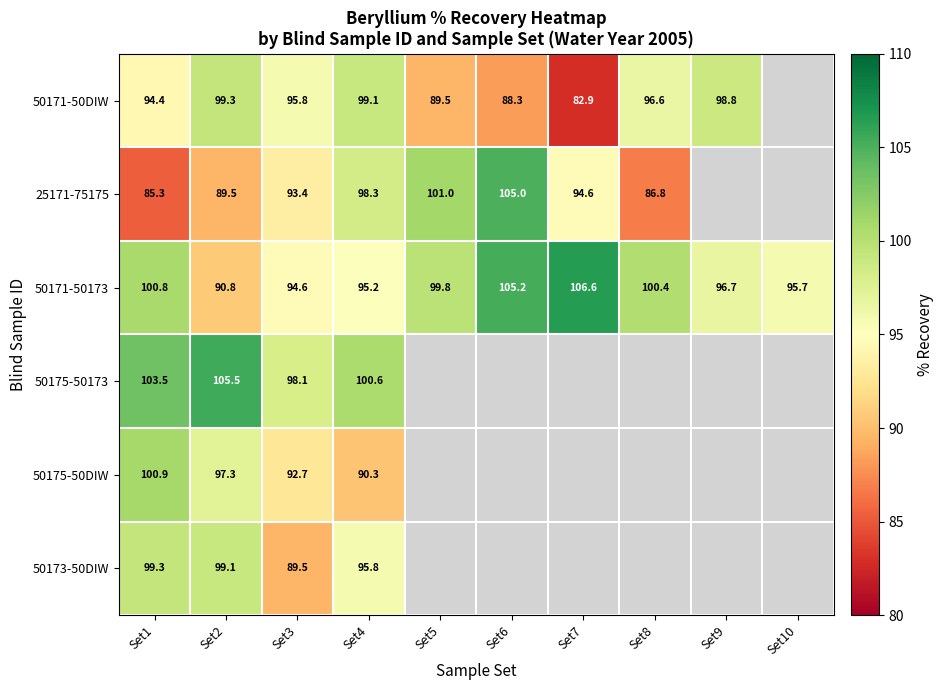

Is the value of 25171-75175 at Set1 greater than the value of 50171-50173 at Set4?

No